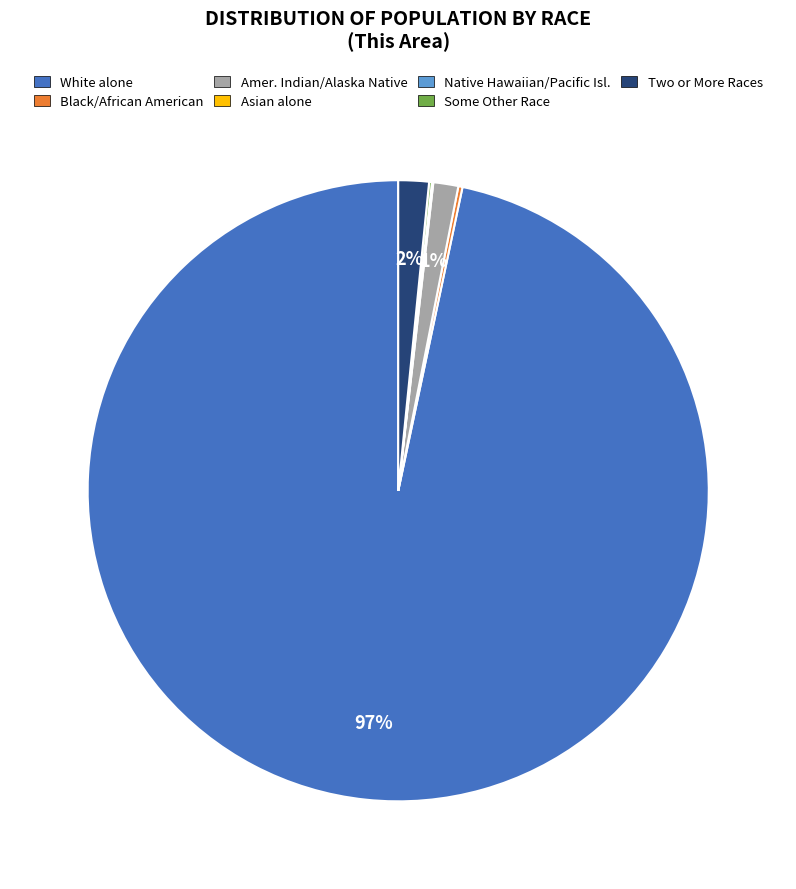

Does any single category account for the majority?

Yes